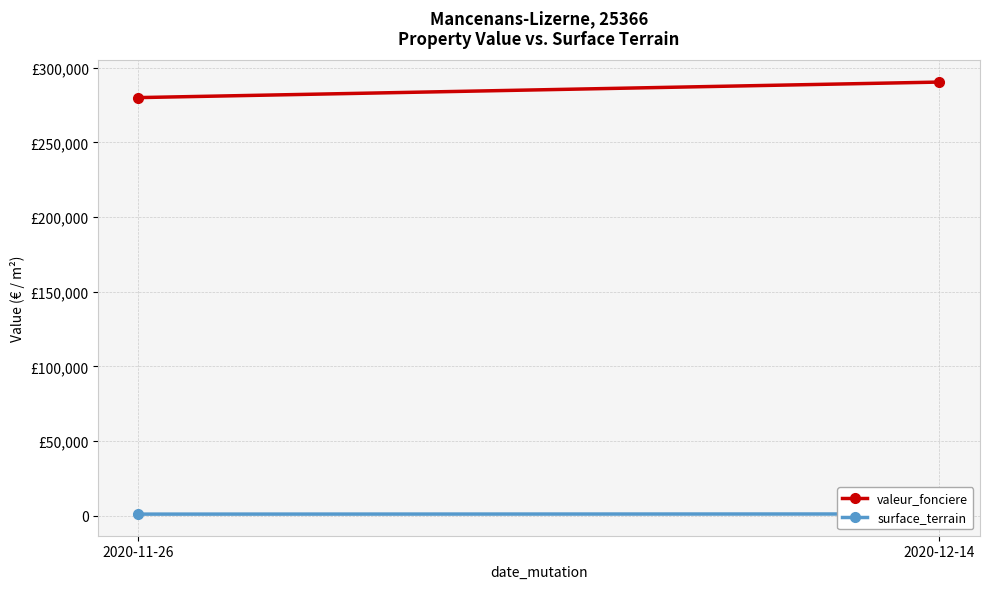

Which label corresponds to the smallest value in the chart?

2020-11-26